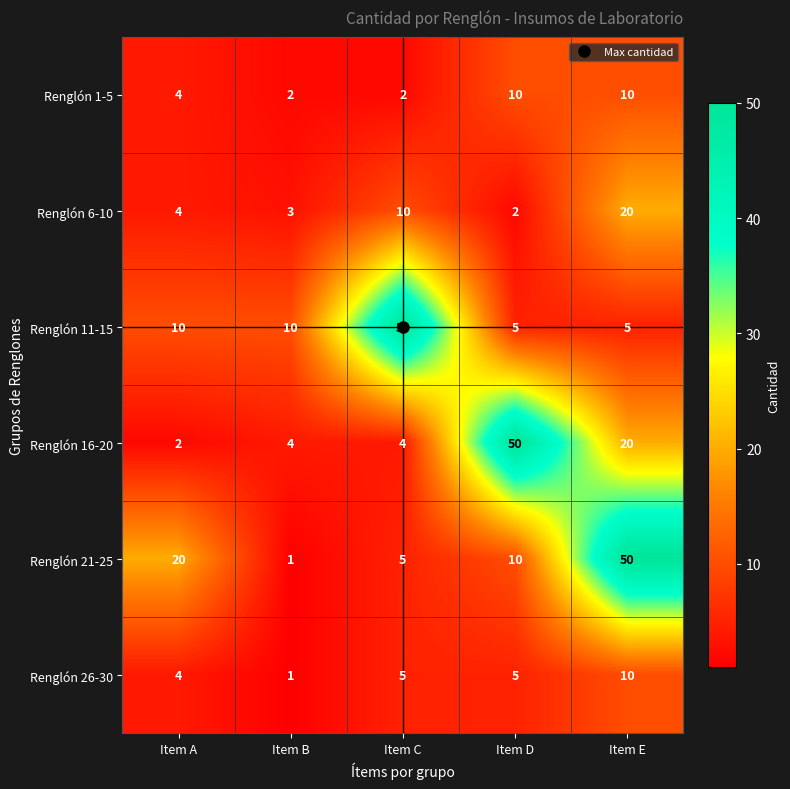

True or false: Renglón 6-10 has a value of 10 at Item C.

True